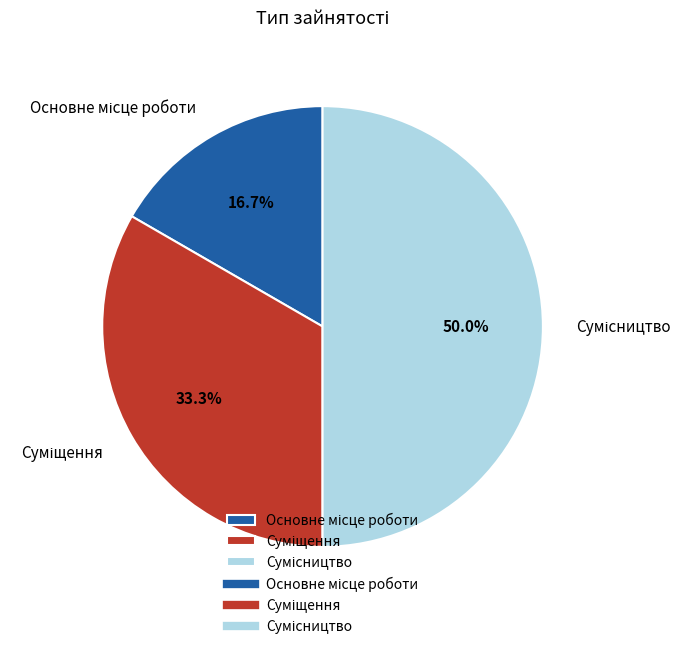

Which slice is the smallest?

Основне місце роботи